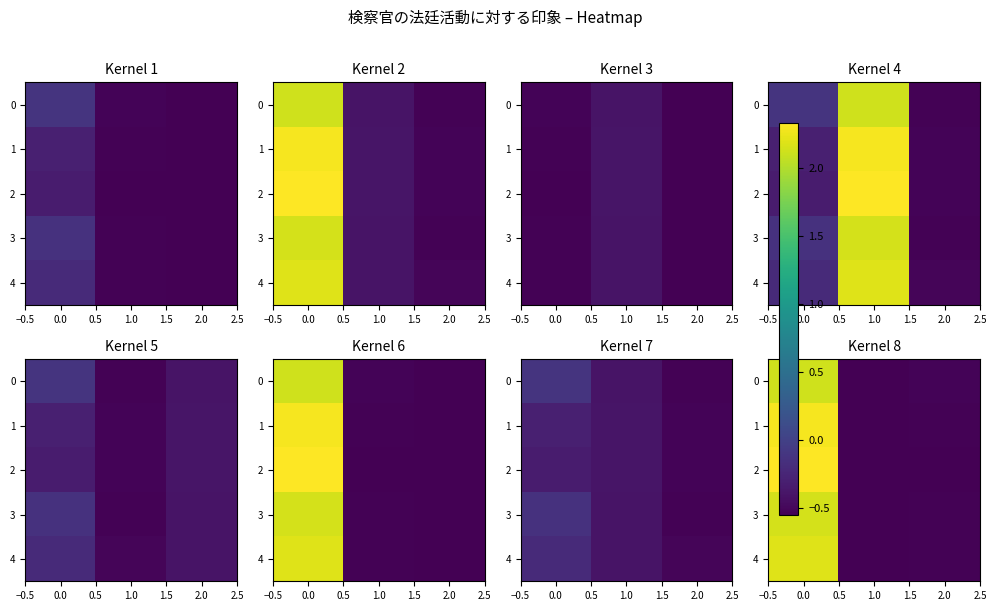

Rank the series at 0.0 from lowest to highest value.

0, 3, 4, 1, 2